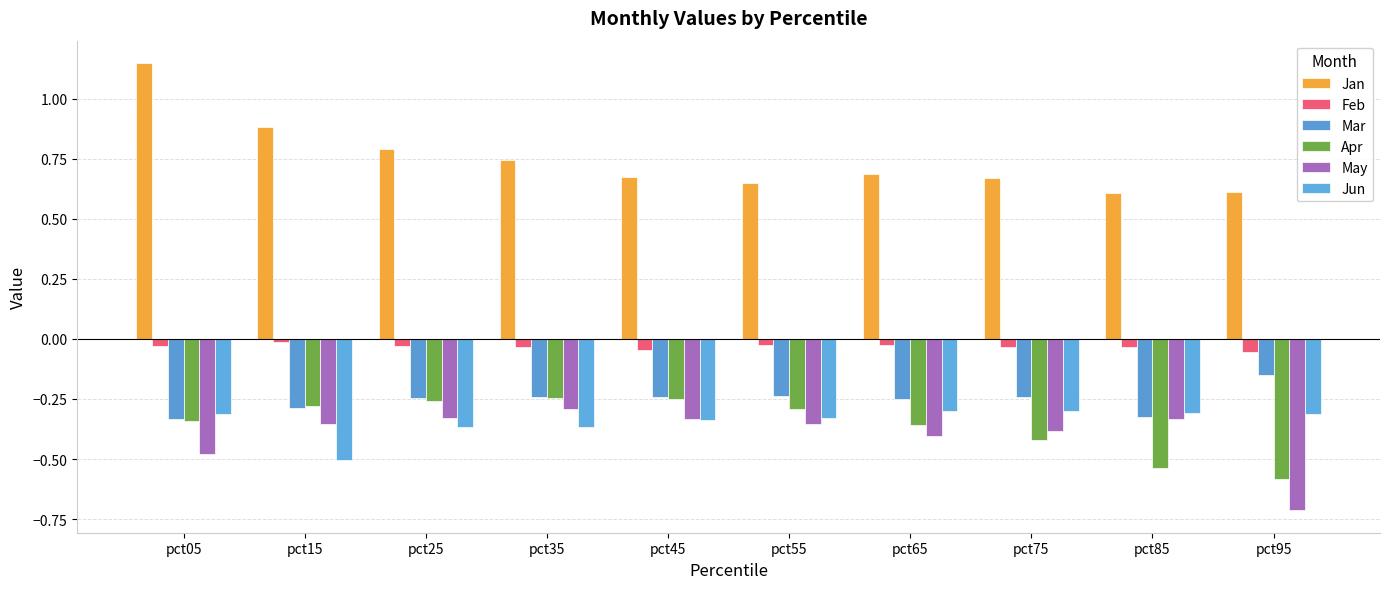

How many bars are there in total?

60